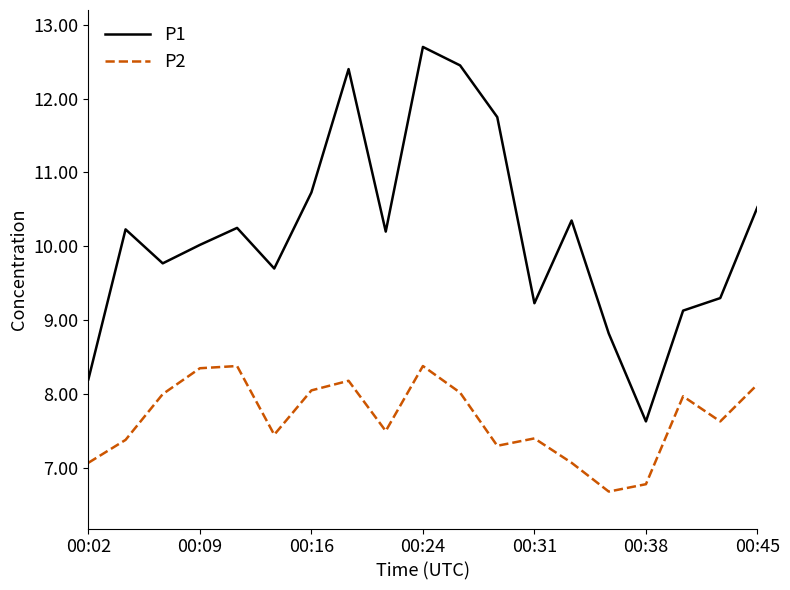

Which series has the largest range (max minus min)?

P1